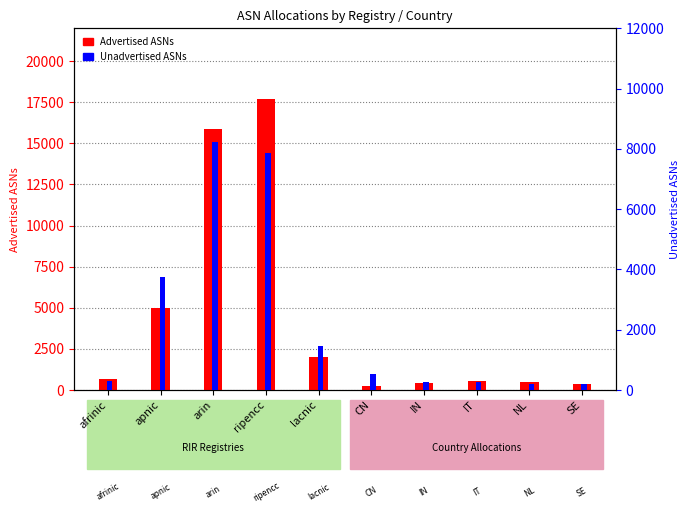

What is the maximum value shown in the chart?

17693